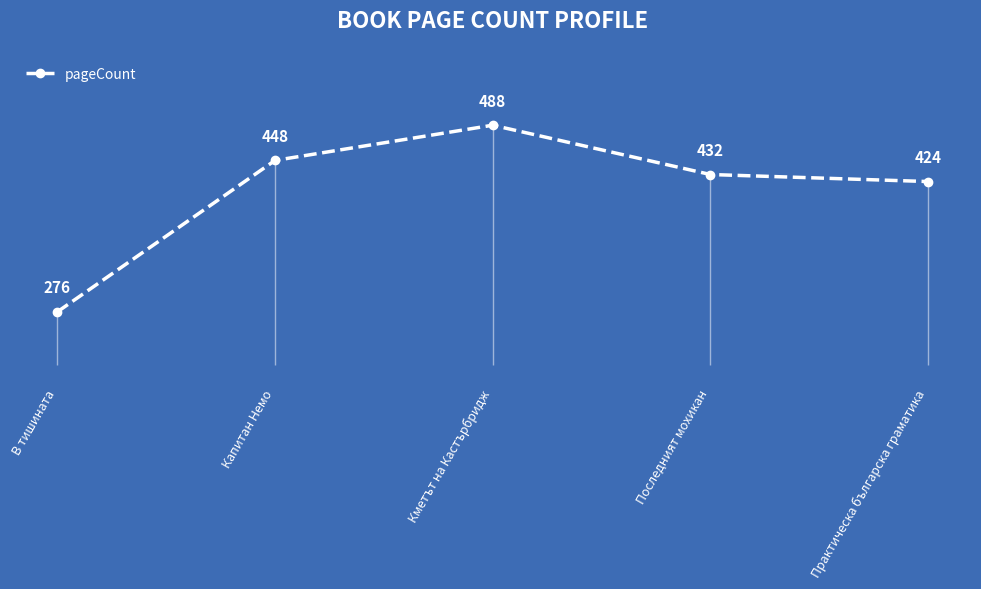

Which category has the highest value across all series?

Кметът на Кастърбридж